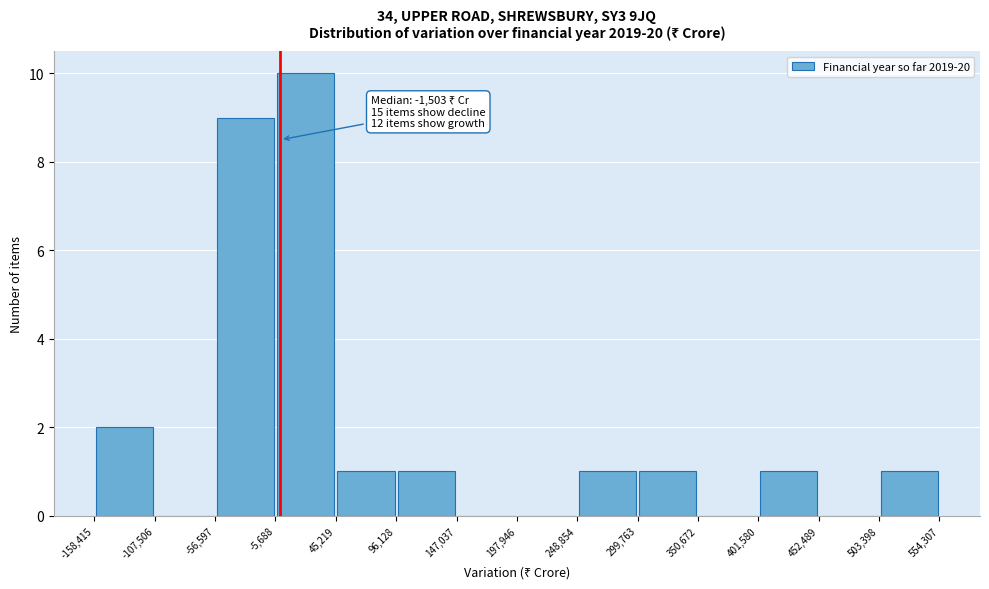

Which range on the x-axis has the tallest bar?

-5,688 to 45,219